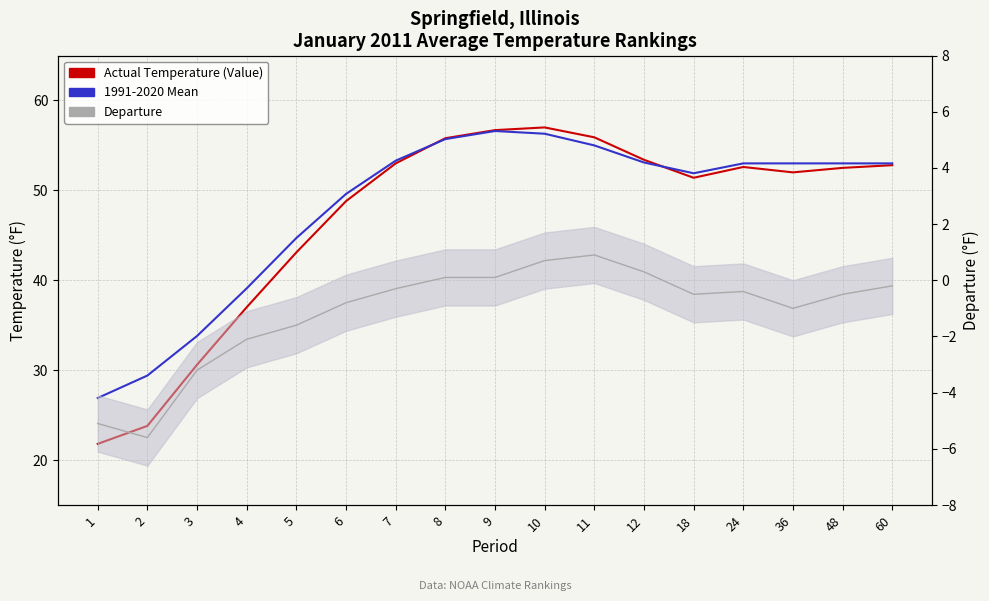

Which series has the largest range (max minus min)?

Actual Temperature (Value)